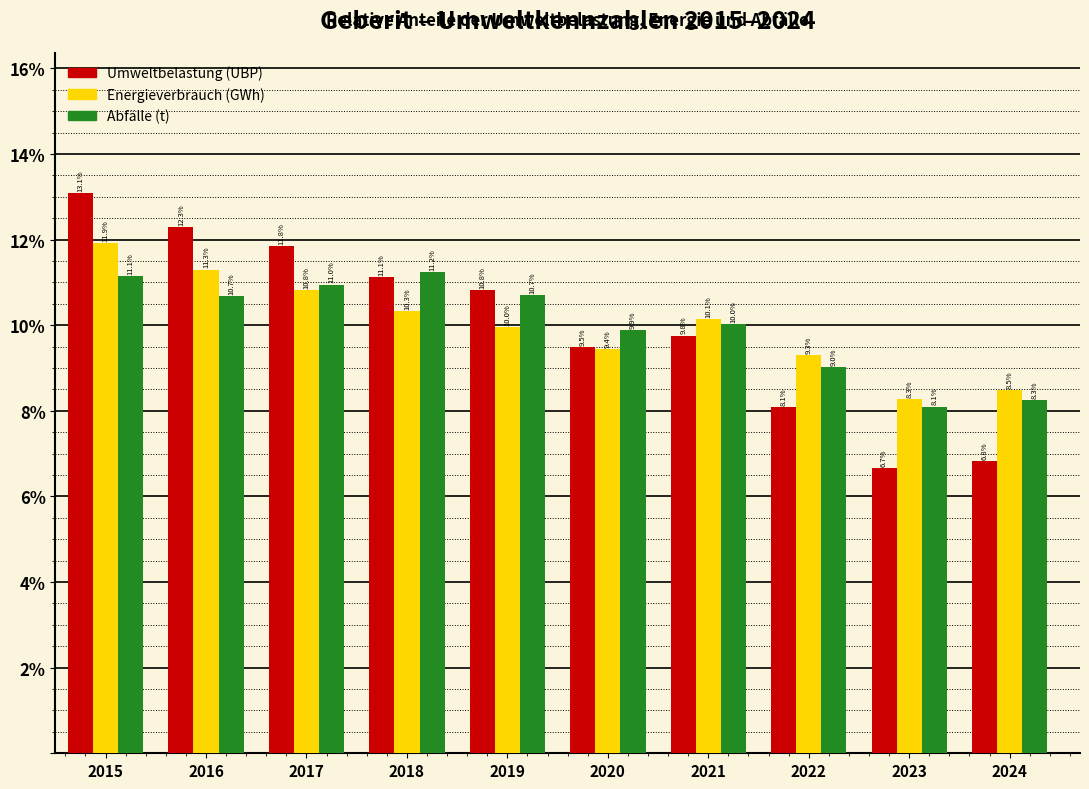

Reading right to left, transcribe all the data shown in this chart.

Umweltbelastung (UBP): 2024=6.8	2023=6.7	2022=8.1	2021=9.8	2020=9.5	2019=10.8	2018=11.1	2017=11.8	2016=12.3	2015=13.1
Energieverbrauch (GWh): 2024=8.5	2023=8.3	2022=9.3	2021=10.1	2020=9.4	2019=10.0	2018=10.3	2017=10.8	2016=11.3	2015=11.9
Abfälle (t): 2024=8.3	2023=8.1	2022=9.0	2021=10.0	2020=9.9	2019=10.7	2018=11.2	2017=11.0	2016=10.7	2015=11.1